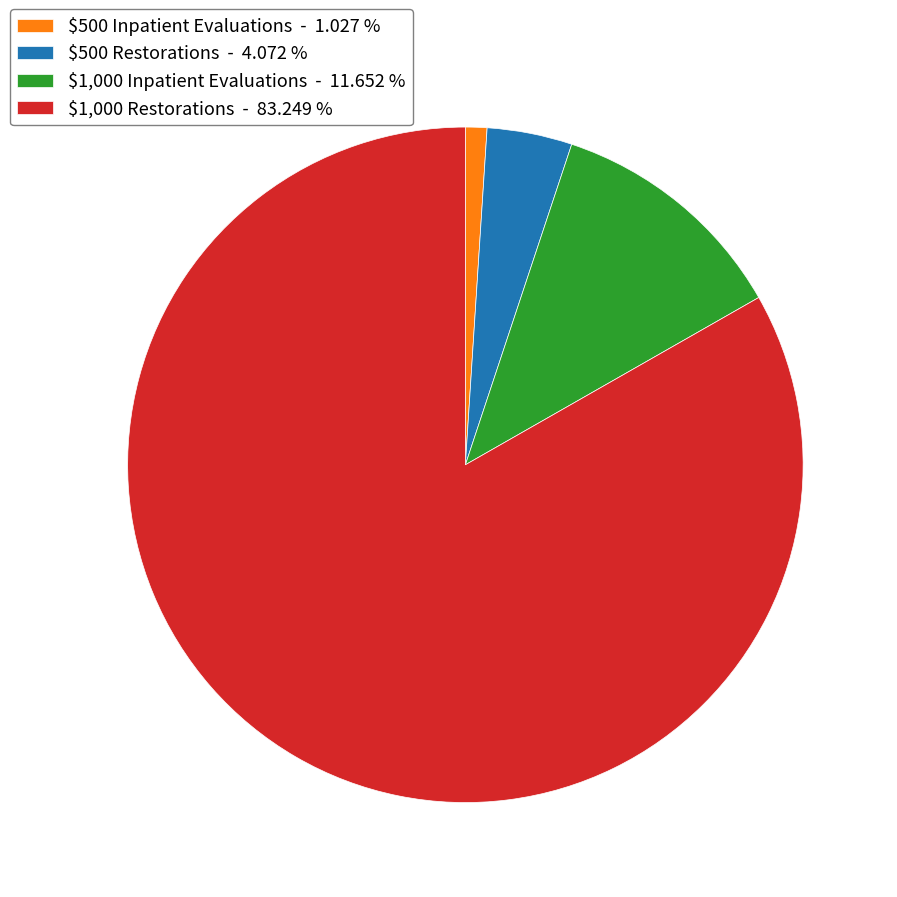

Is there any slice that represents more than half of the pie?

Yes